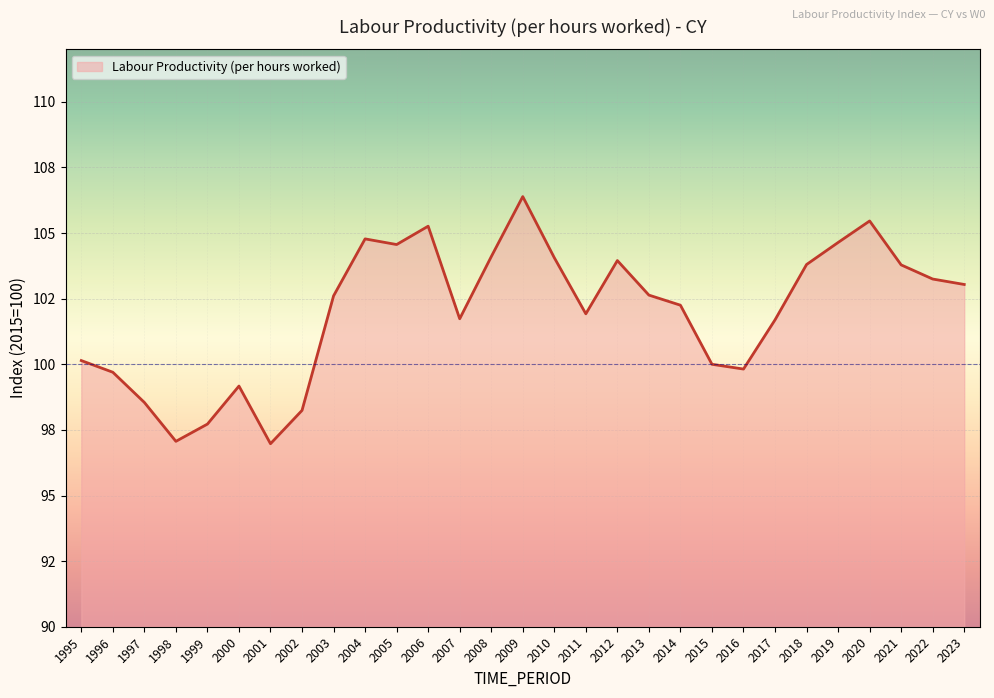

What value does the data have at 2019?

104.6